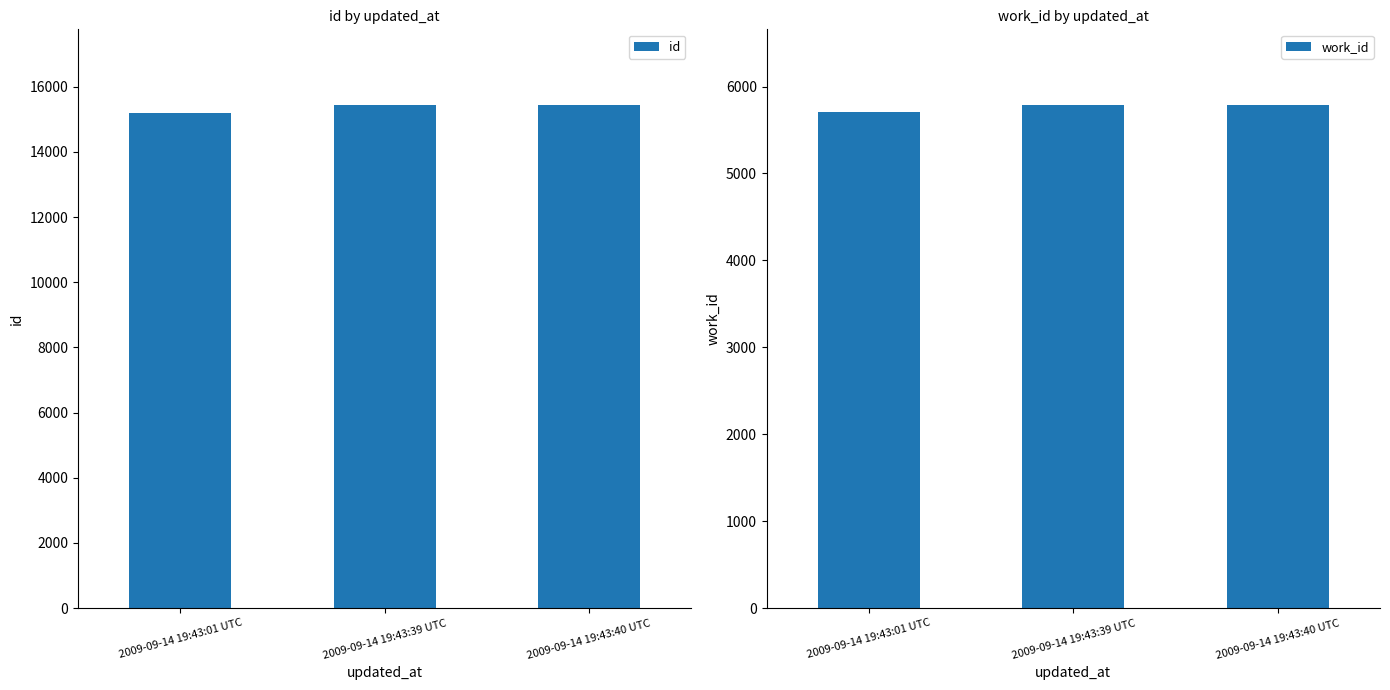

What is the label of the 2nd bar from the right?

2009-09-14 19:43:39 UTC